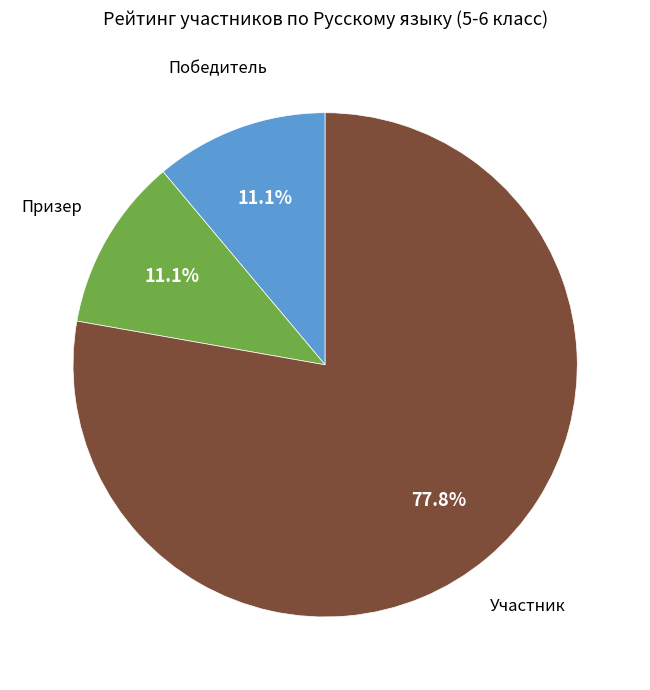

To the nearest percent, what is the average slice percentage?

33%